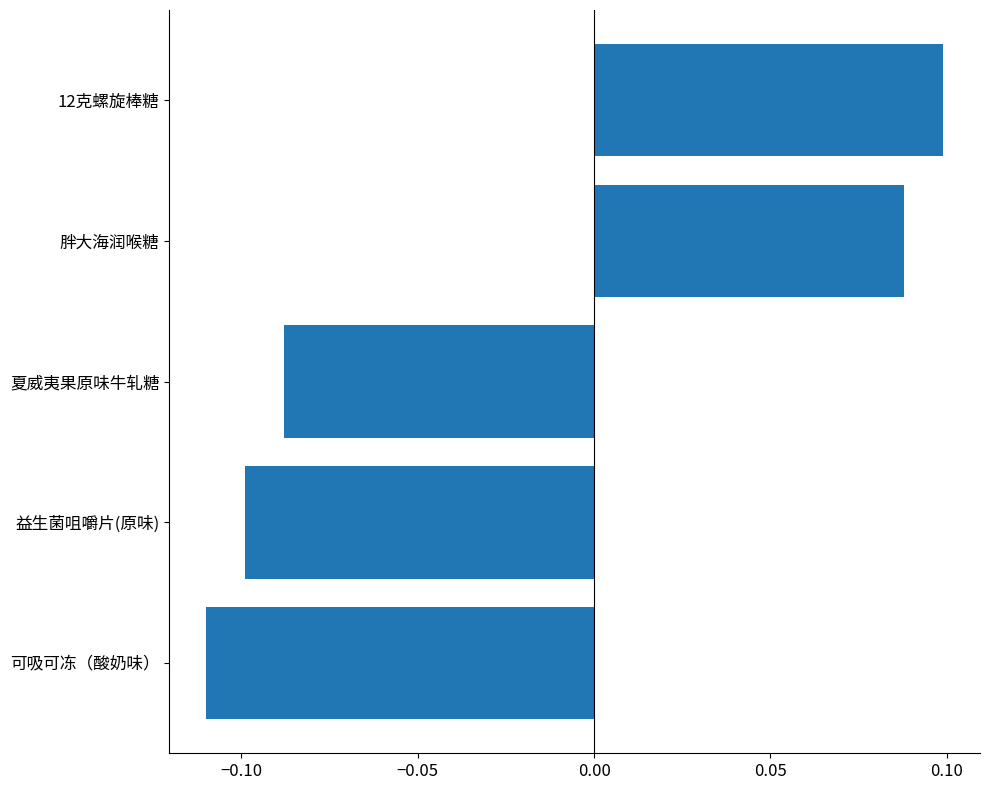

Rank the categories by value from highest to lowest.

12克螺旋棒糖, 胖大海润喉糖, 夏威夷果原味牛轧糖, 益生菌咀嚼片(原味), 可吸可冻（酸奶味）